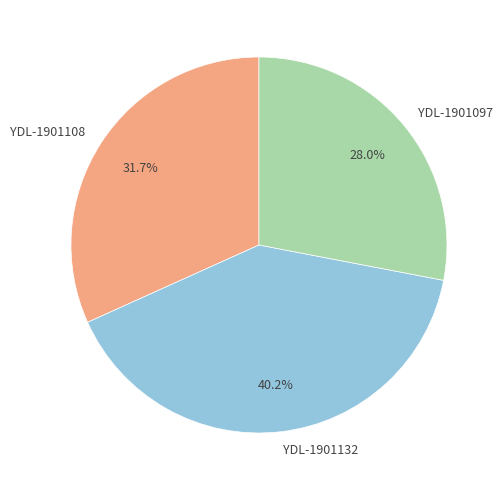

Which has a higher value, YDL-1901097 or YDL-1901132?

YDL-1901132